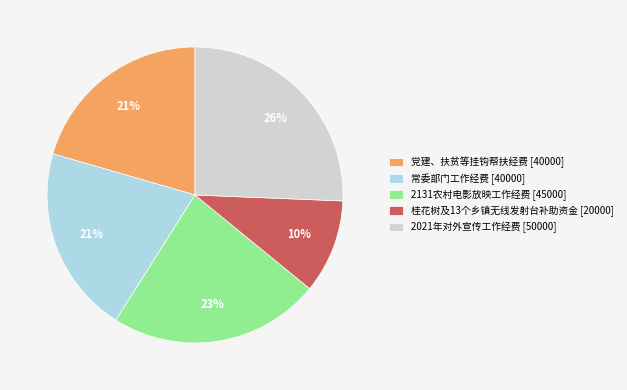

Which category has the biggest portion of the pie?

2021年对外宣传工作经费